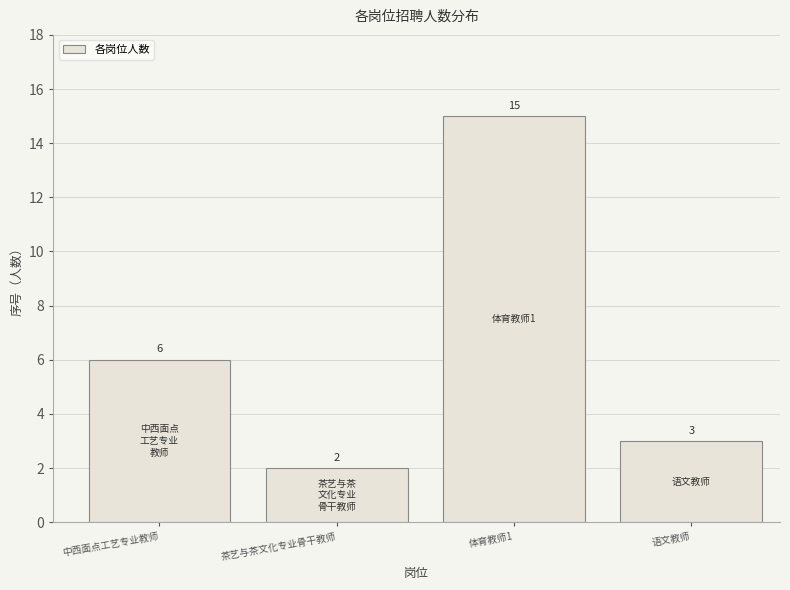

Reading right to left, extract all data points from this chart.

语文教师=3	体育教师1=15	茶艺与茶文化专业骨干教师=2	中西面点工艺专业教师=6